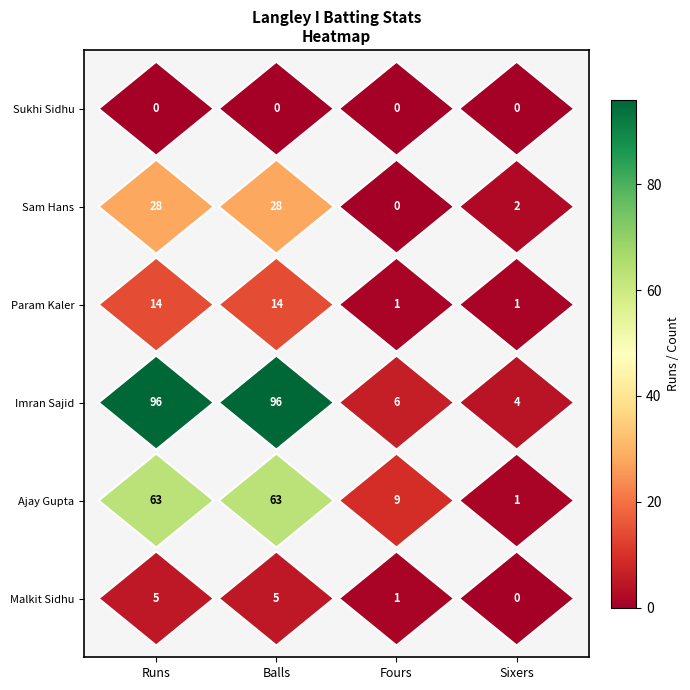

What is the sum of all Imran Sajid values?

202